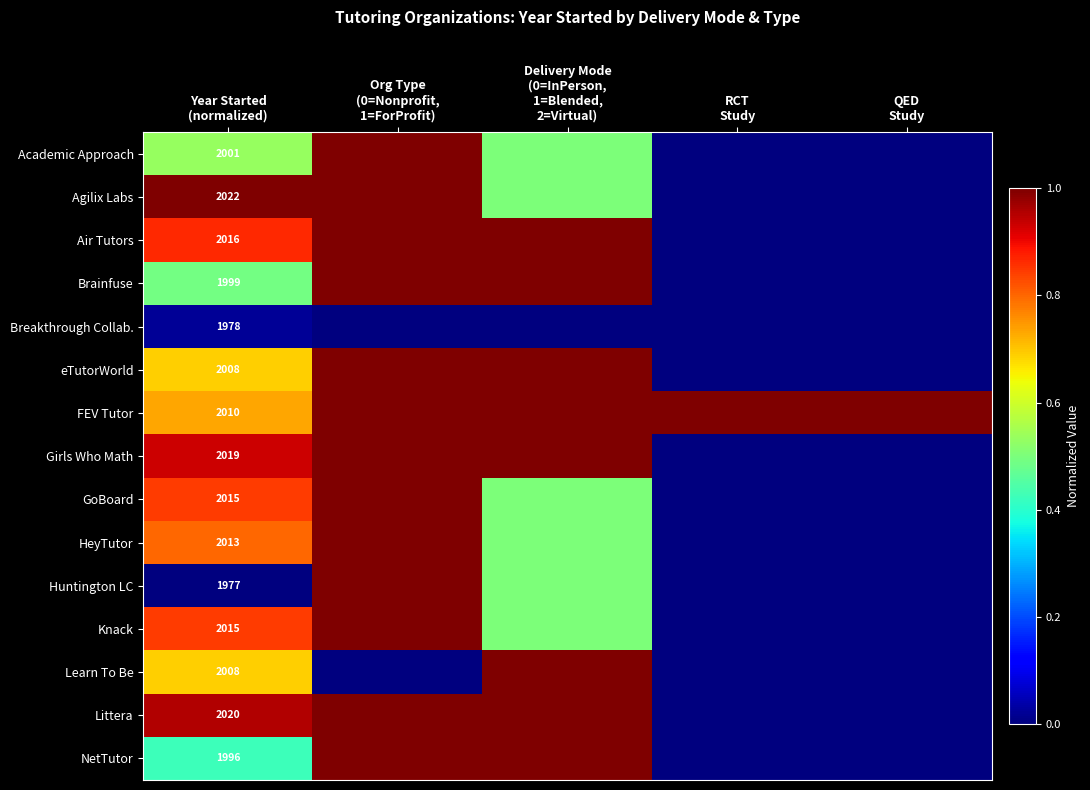

How many data points in Academic Approach are above 0?

3